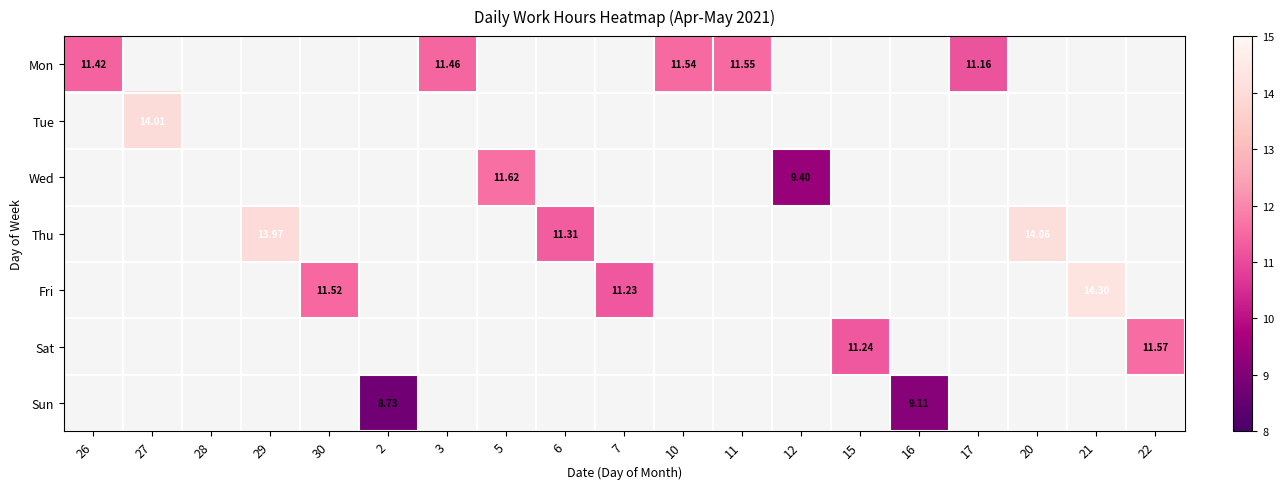

The value of Mon at 10 is 7.8. True or false?

False